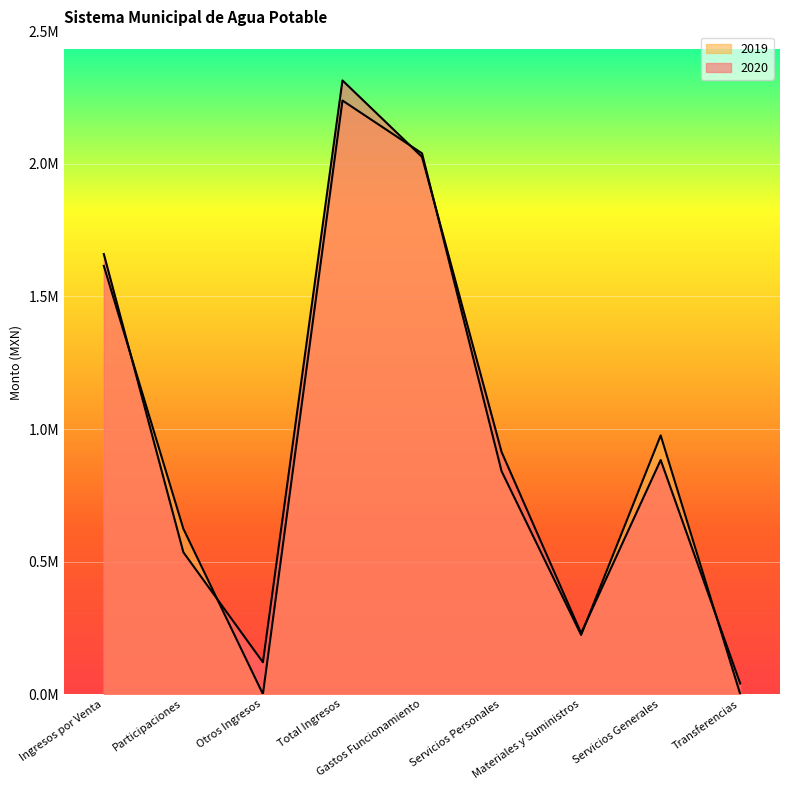

What is the spread (max minus min) of values at Ingresos por Venta?

44498.8